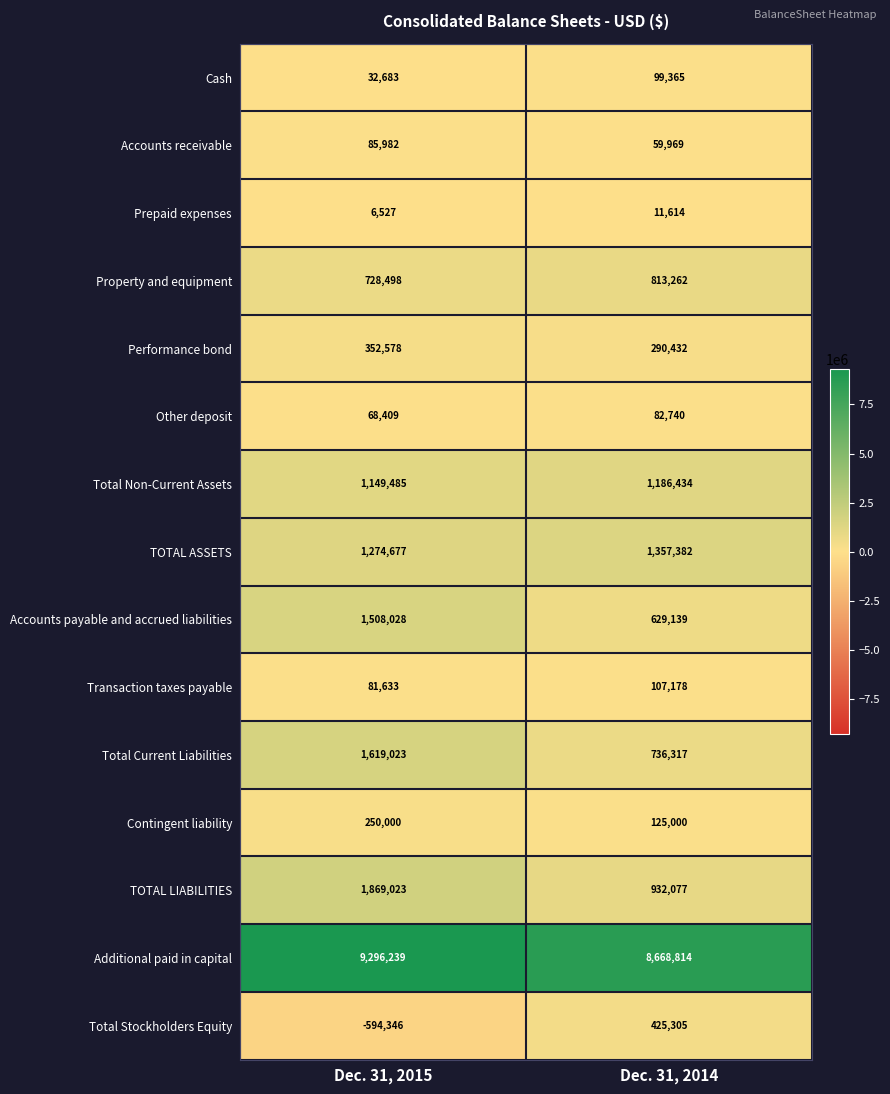

Which series has the largest total across all categories?

Additional paid in capital